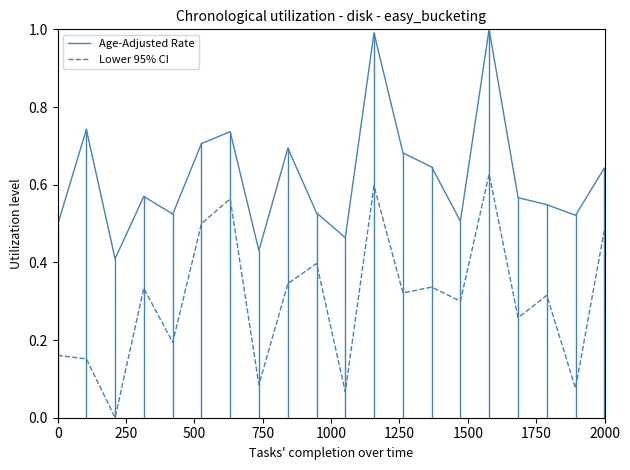

How many values in the Lower 95% CI series exceed 0?

19